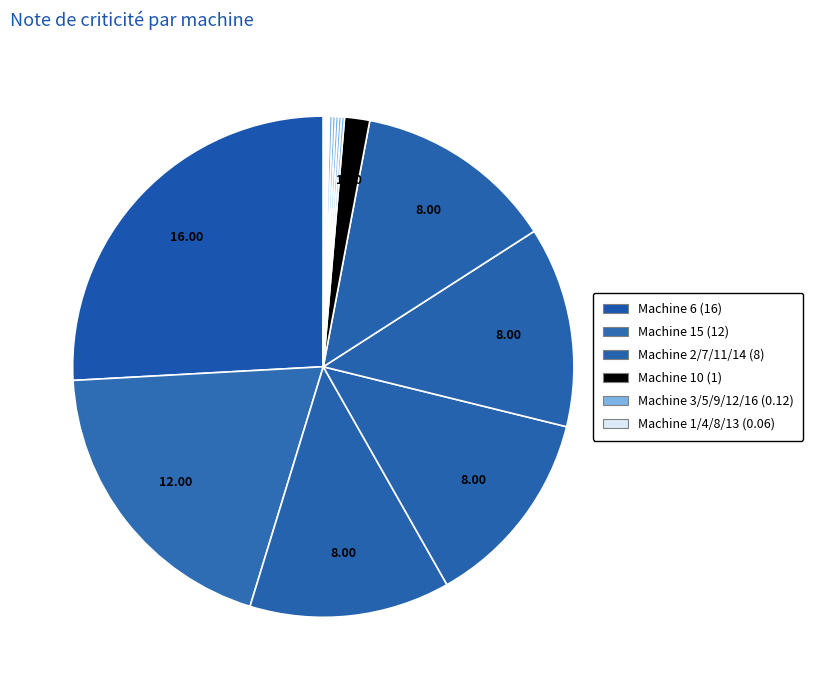

To the nearest percent, what is the difference between the largest and smallest slice percentages?

26%